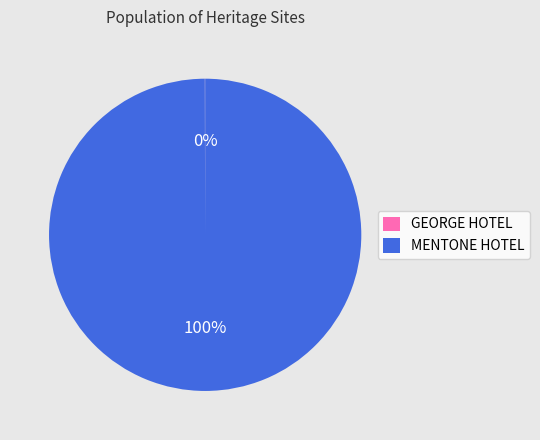

What is the largest slice in the pie chart?

MENTONE HOTEL